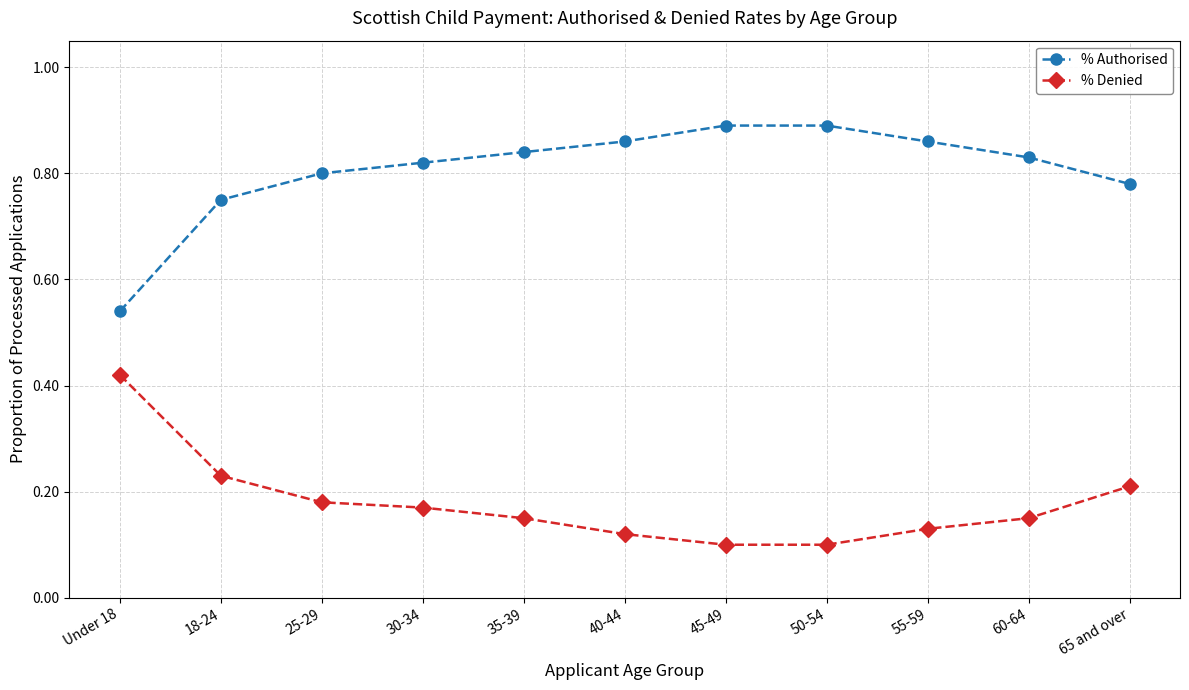

What are all the series names shown in the legend?

% Authorised, % Denied